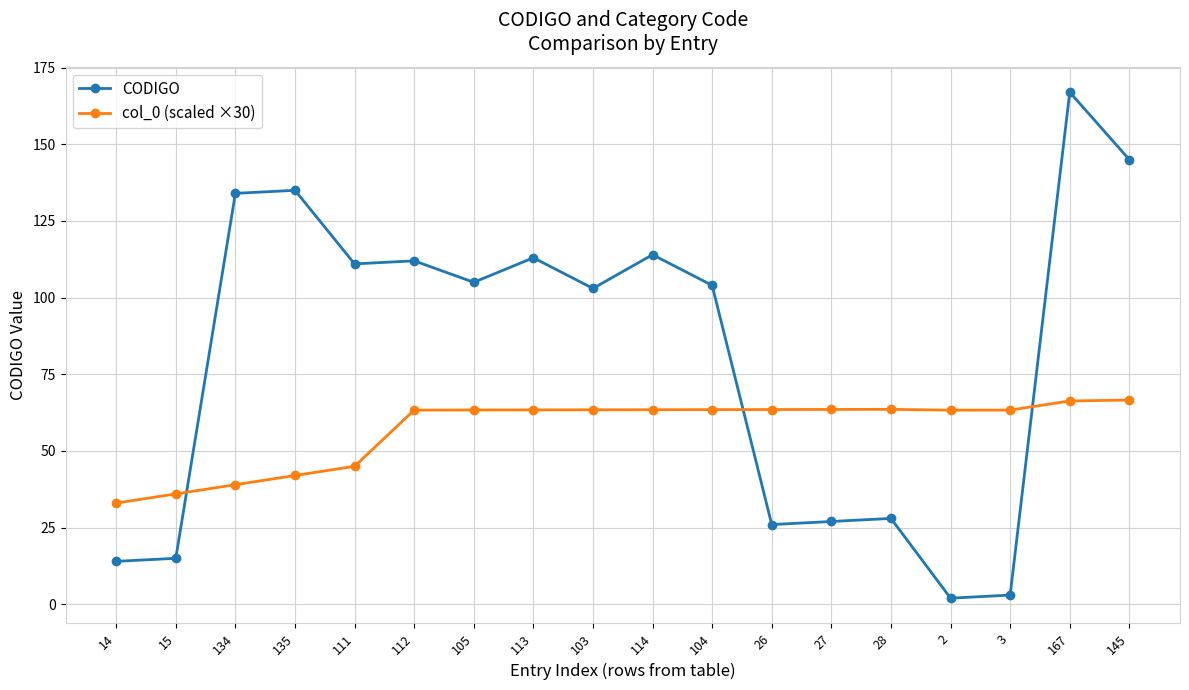

What is the minimum value for col_0 (scaled ×30)?

33.0